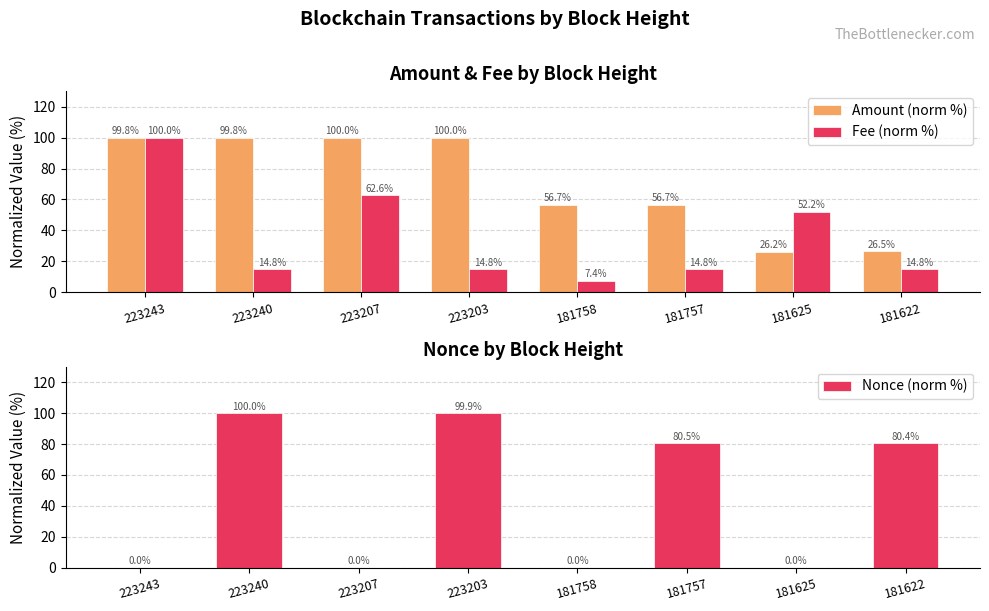

Between 223243 and 223240, which is larger?

223240